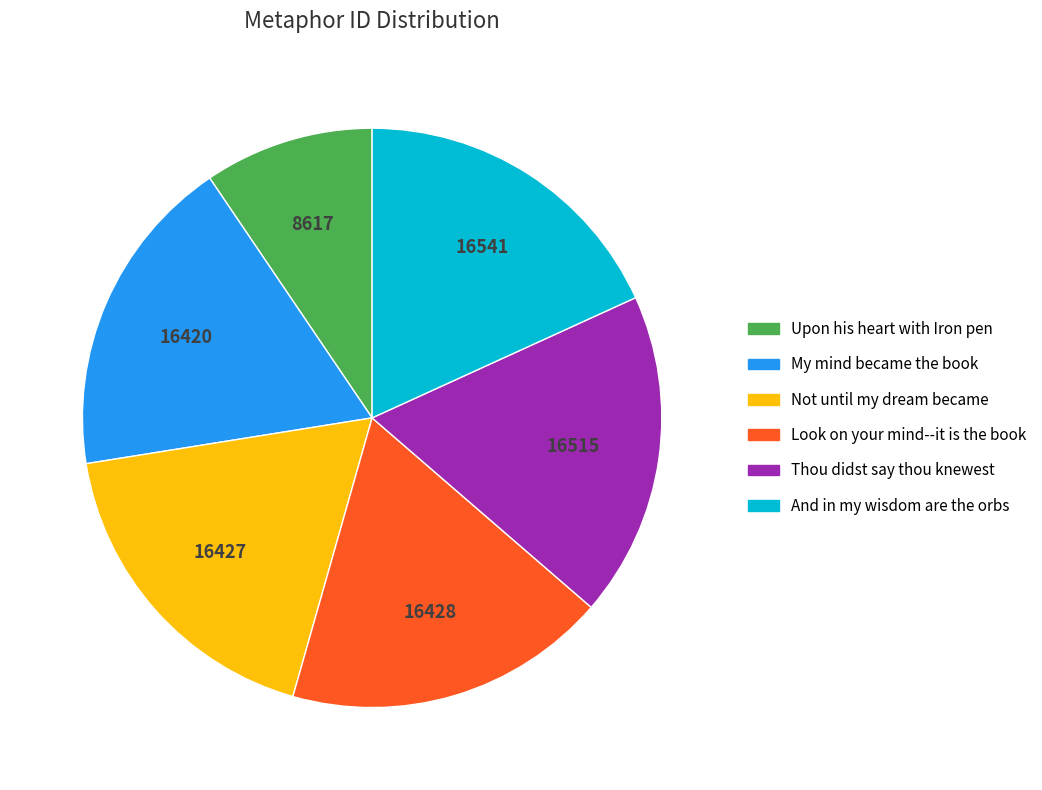

Does And in my wisdom are the orbs represent more than half of the total?

No